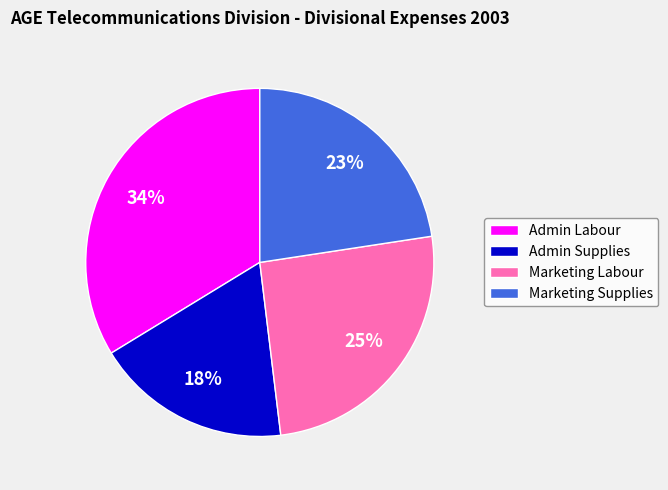

What is the largest slice in the pie chart?

Admin Labour